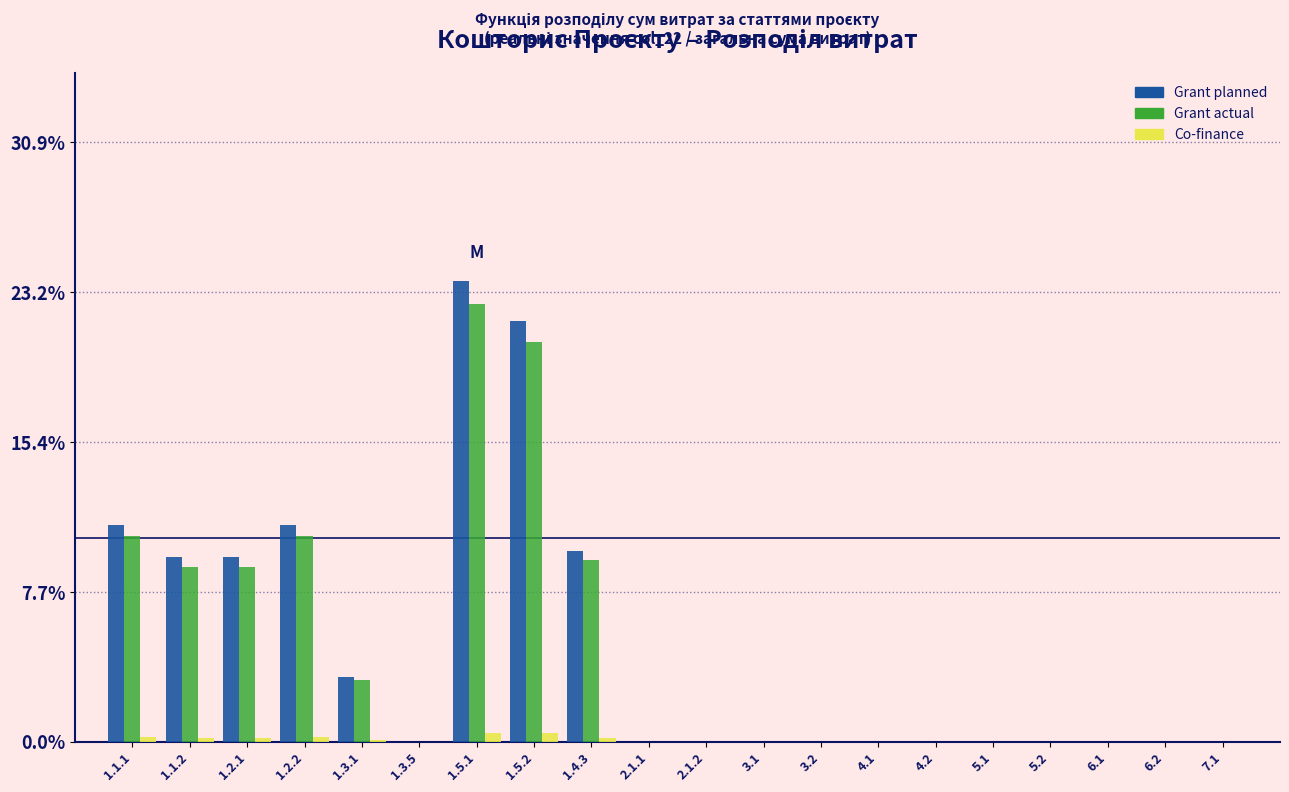

Which series changed the most between 1.1.2 and 6.1?

Grant planned